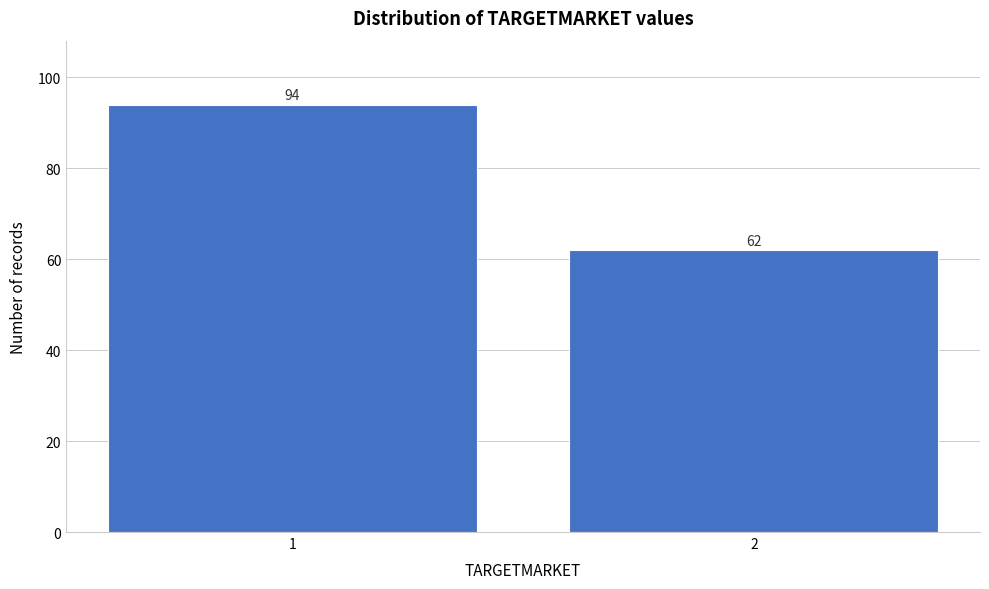

Reading right to left, what are all the values shown in this chart?

62	94